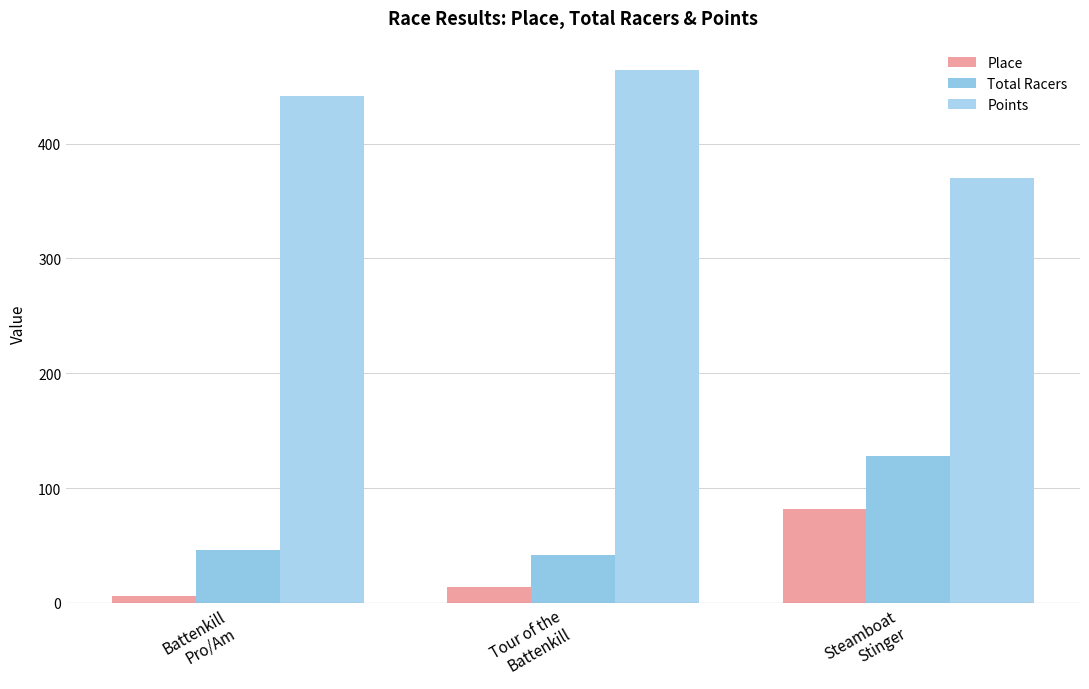

At which label is Place closest to 44?

Tour of the
Battenkill